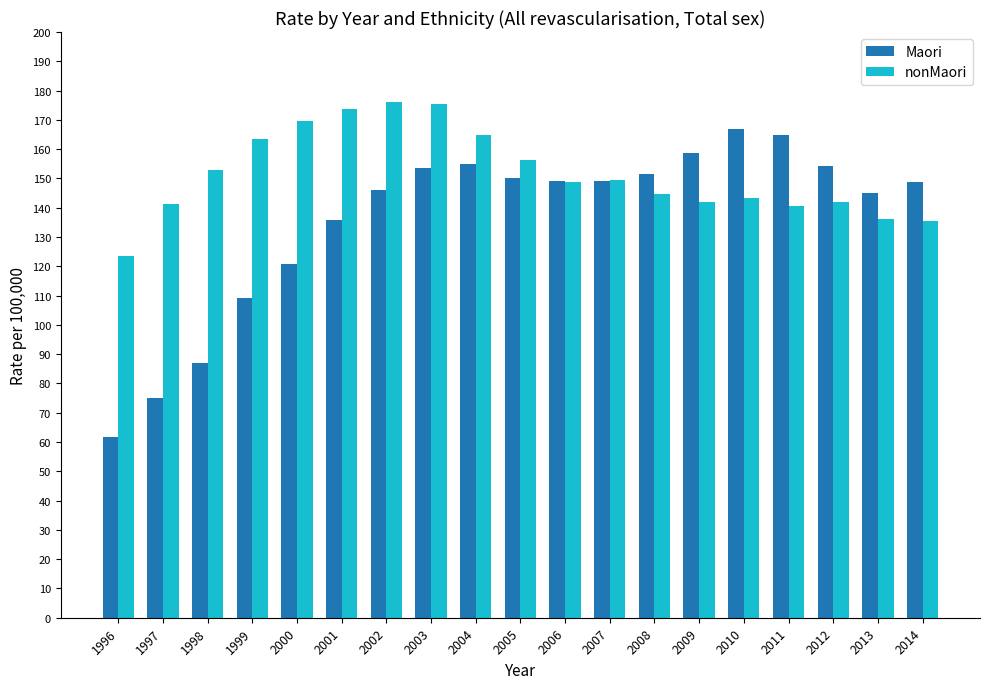

At how many categories does at least one series exceed 105?

19